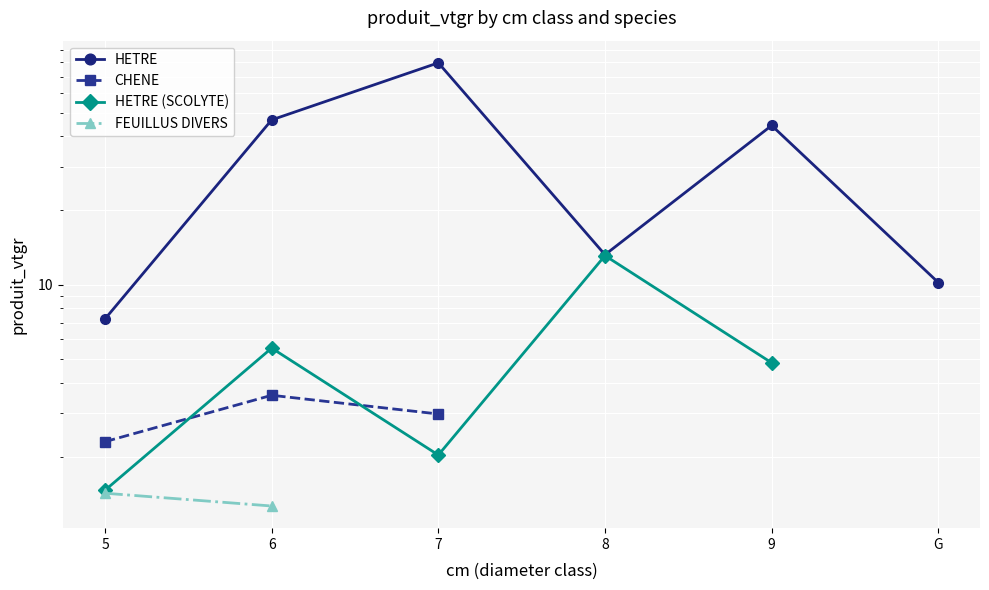

What value does the HETRE (SCOLYTE) series have at 5?

1.5